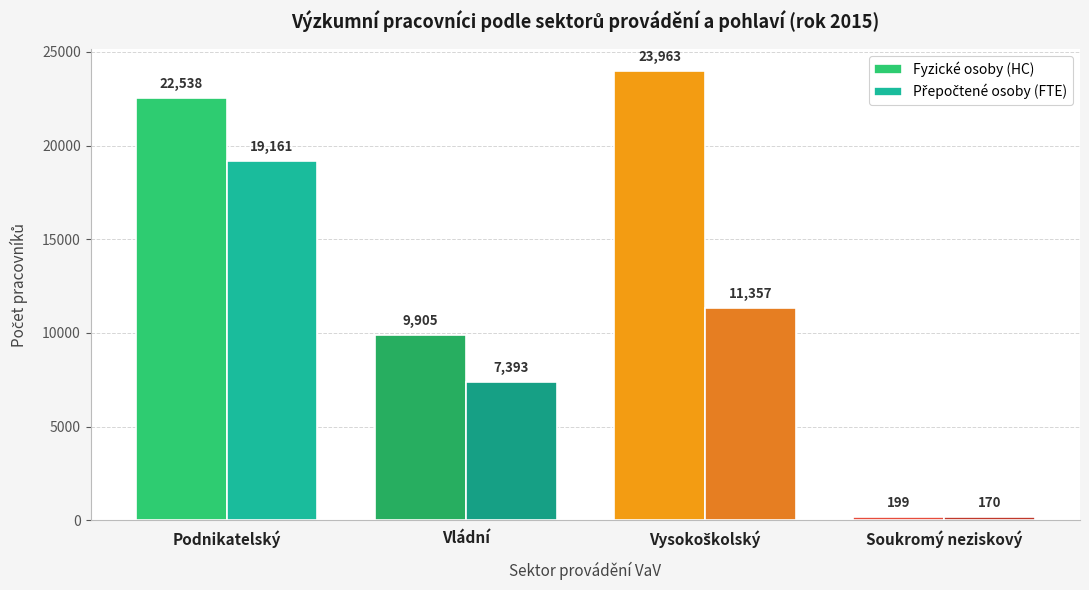

How many bars are there in each group?

2